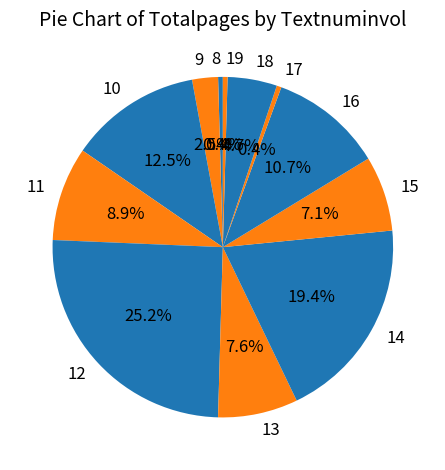

What is the largest slice in the pie chart?

12